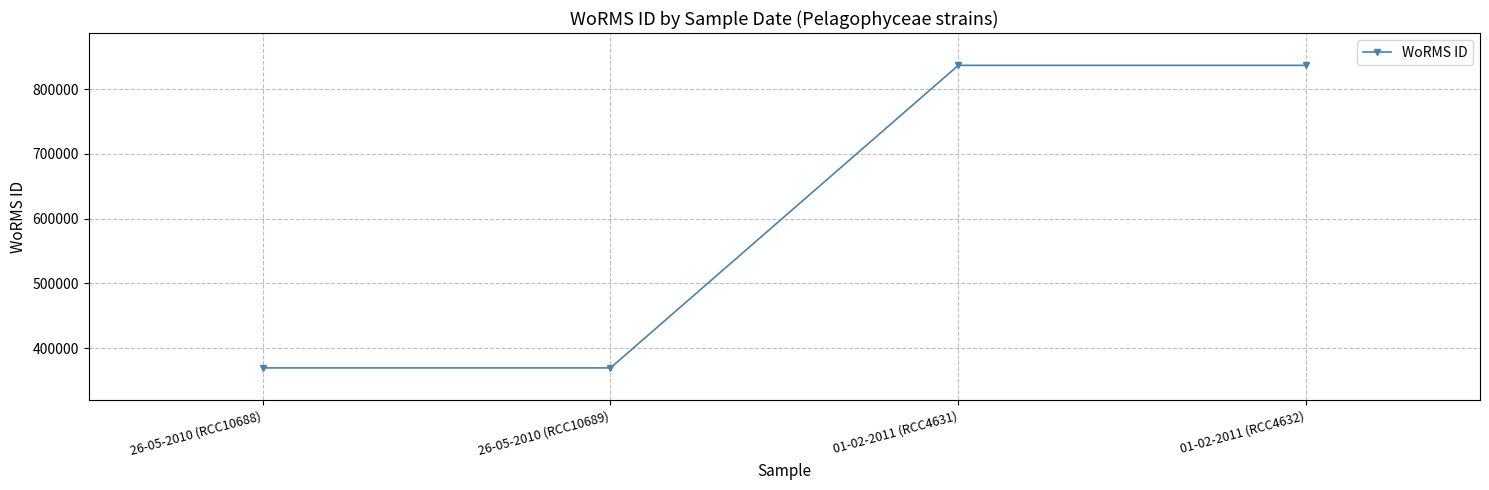

What is the smallest value displayed?

369378